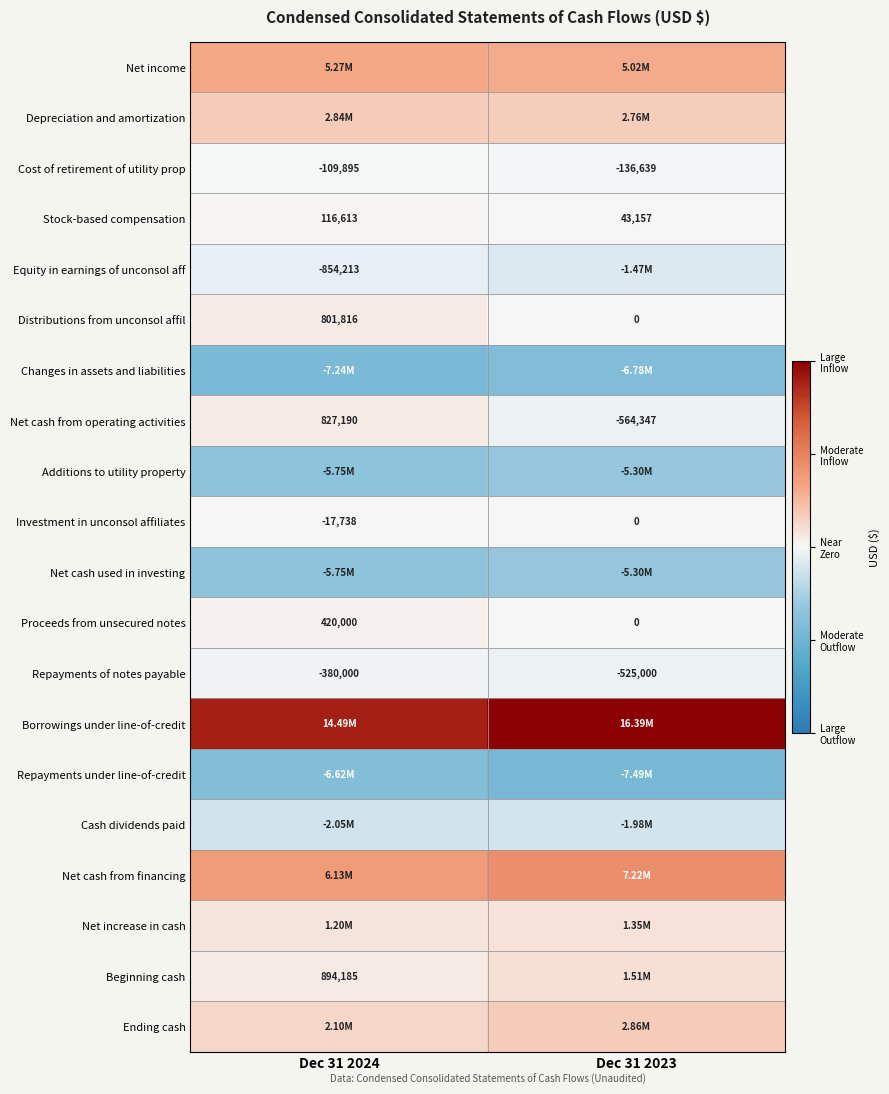

Which has a higher value, Dec 31 2023 or Dec 31 2024?

Dec 31 2024